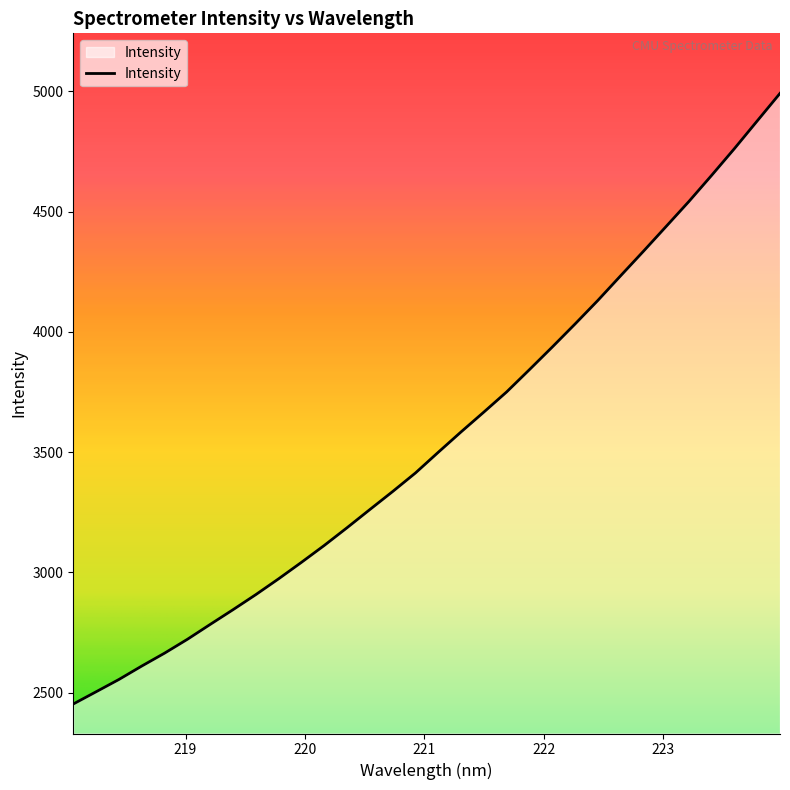

What is the minimum value shown in the chart?

2452.7